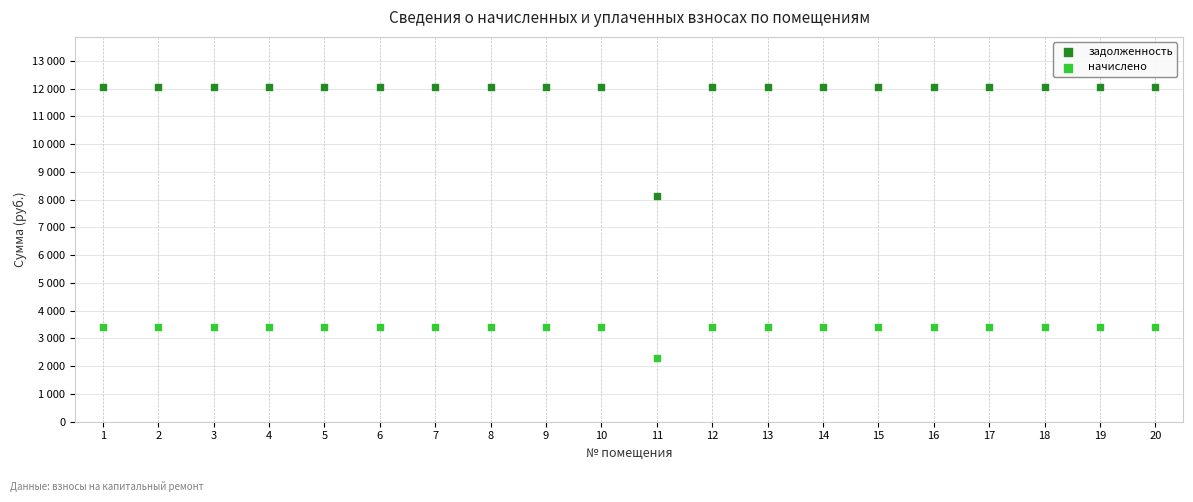

What are all the series names shown in the legend?

задолженность, начислено